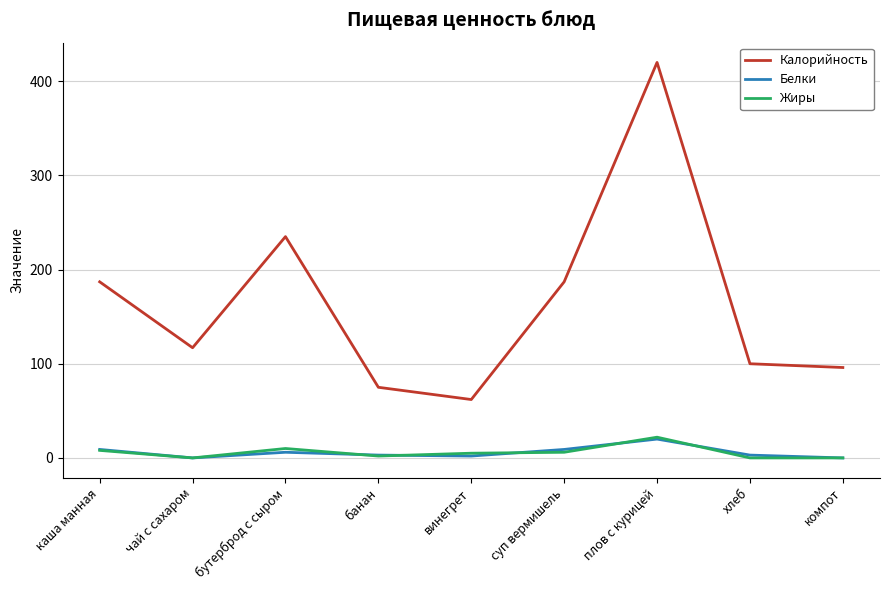

True or false: Жиры and Калорийность intersect in this chart.

False